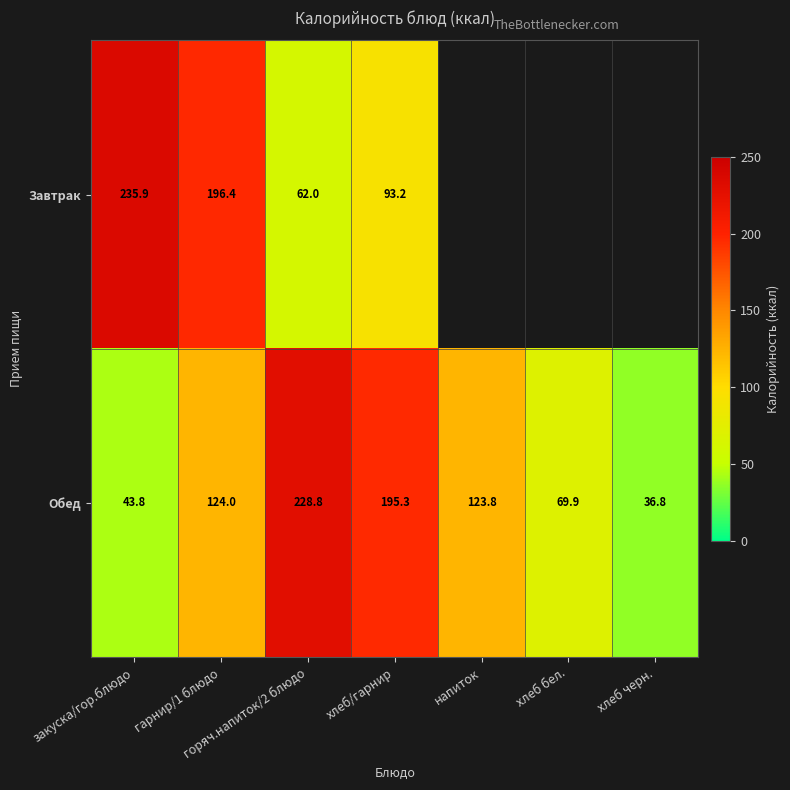

Rank the series at хлеб/гарнир from highest to lowest value.

Обед, Завтрак